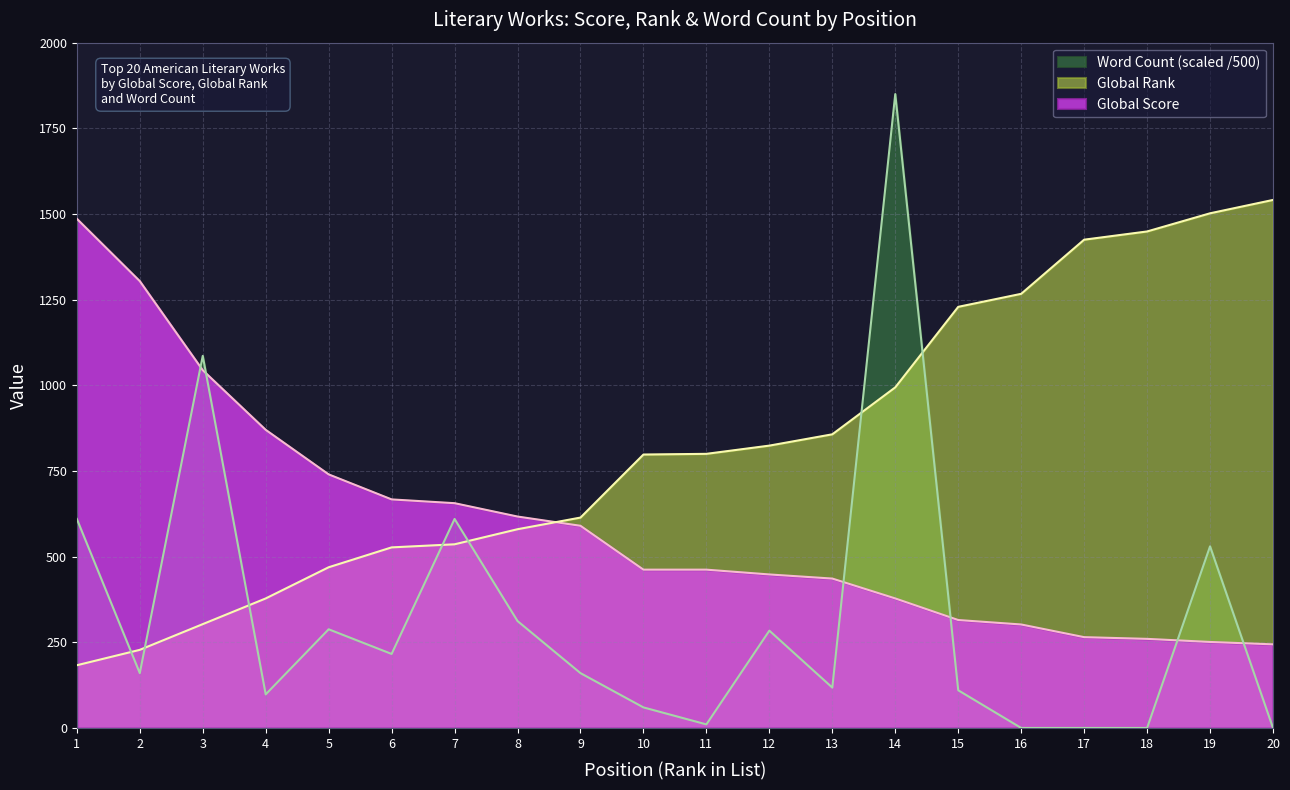

How many positive values does the Word Count series have?

16